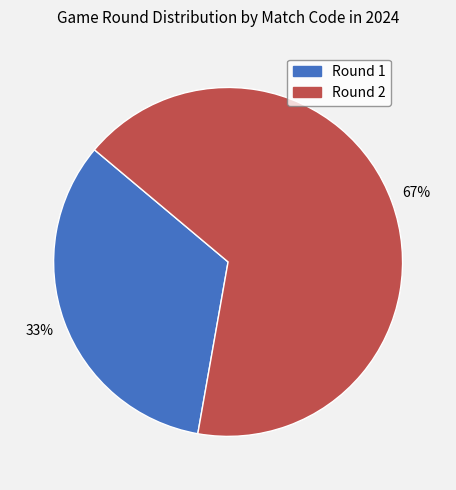

Between Round 1 and Round 2, which is larger?

Round 2